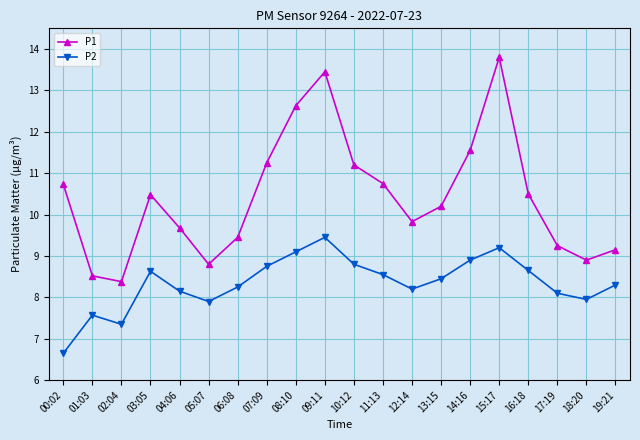

What is the label of the 17th point from the right?

03:05